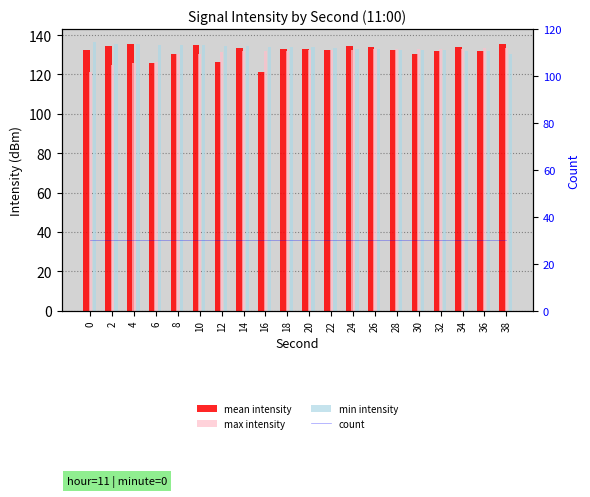

What is the minimum value for mean intensity?

121.0